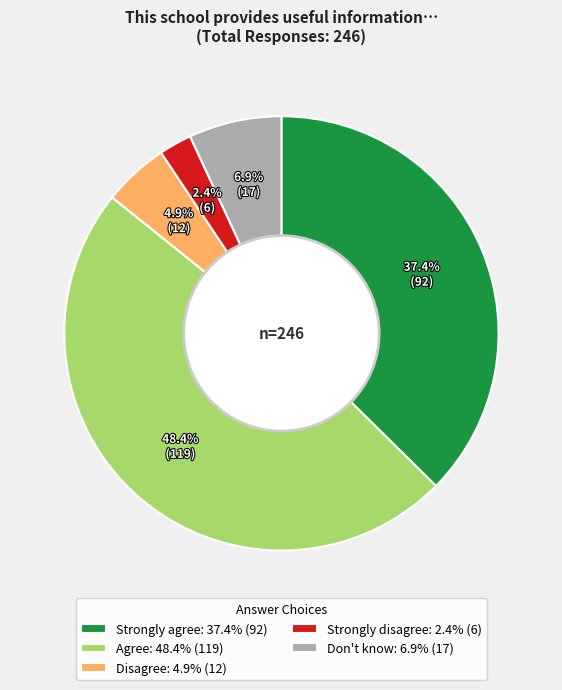

What percentage is the Agree slice, to the nearest percent?

48%